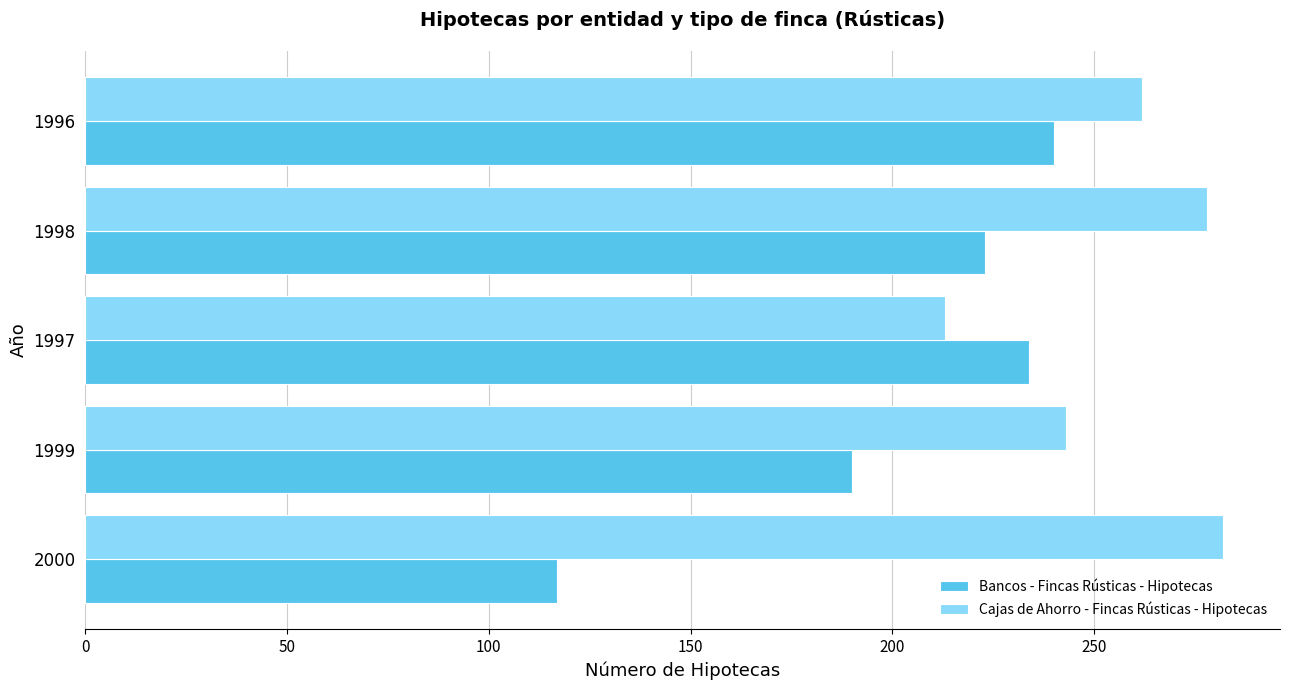

What is the sum of all Bancos - Fincas Rústicas - Hipotecas values?

1004